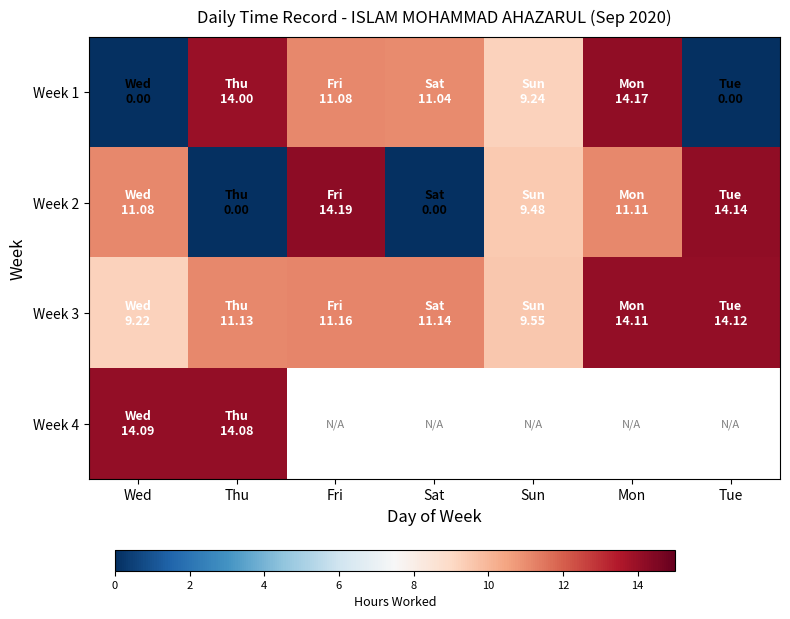

What is the average value of the Week 1 series?

8.5